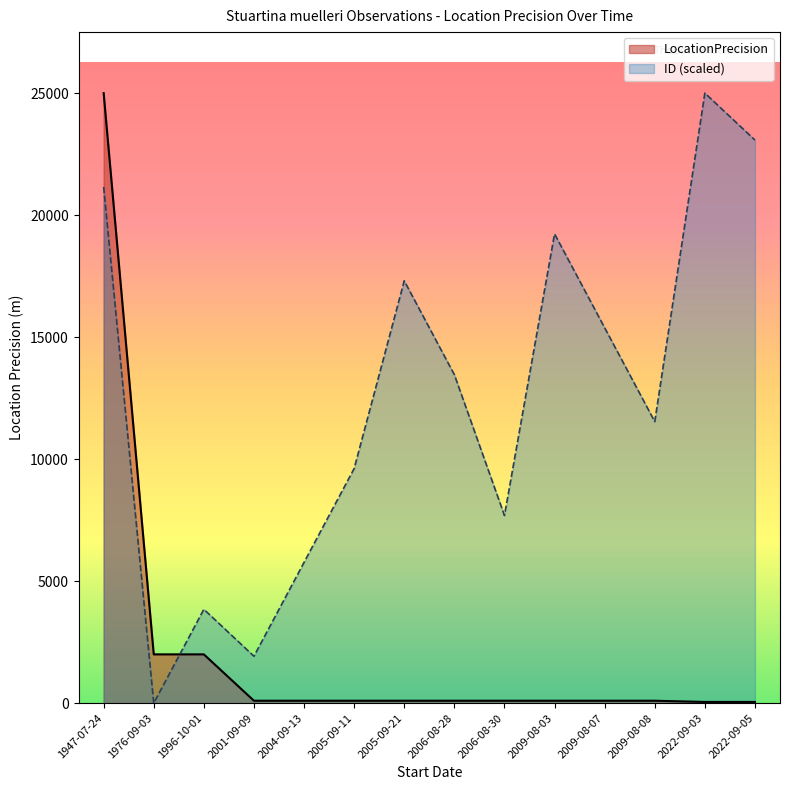

After their last crossing, which series has the higher values: LocationPrecision or ID (scaled)?

ID (scaled)